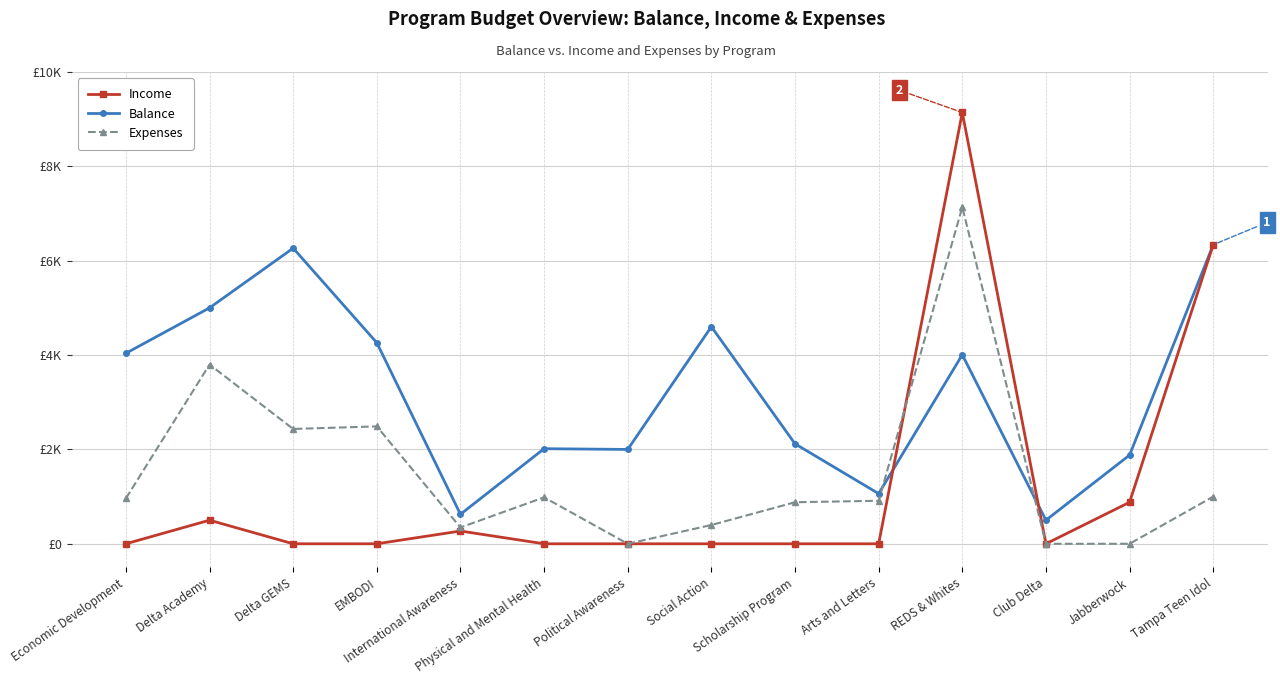

What are all the series names shown in the legend?

Income, Balance, Expenses